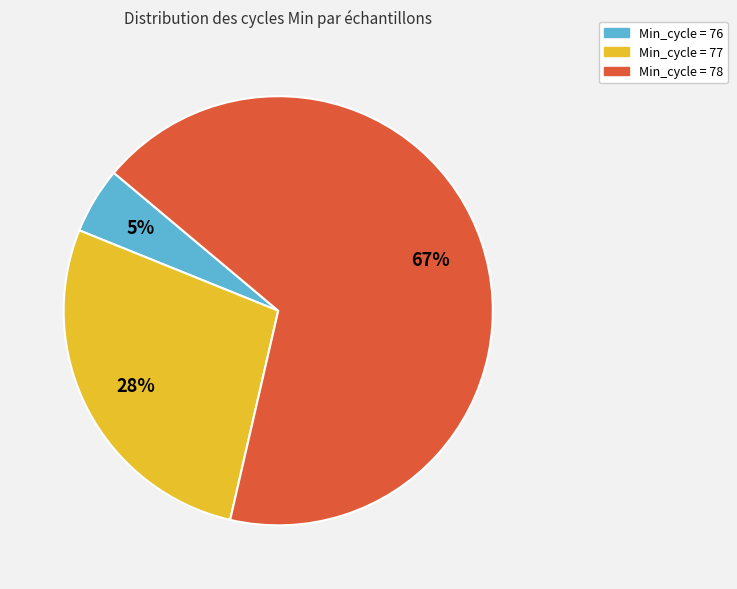

To the nearest percent, what is the average slice percentage?

33%